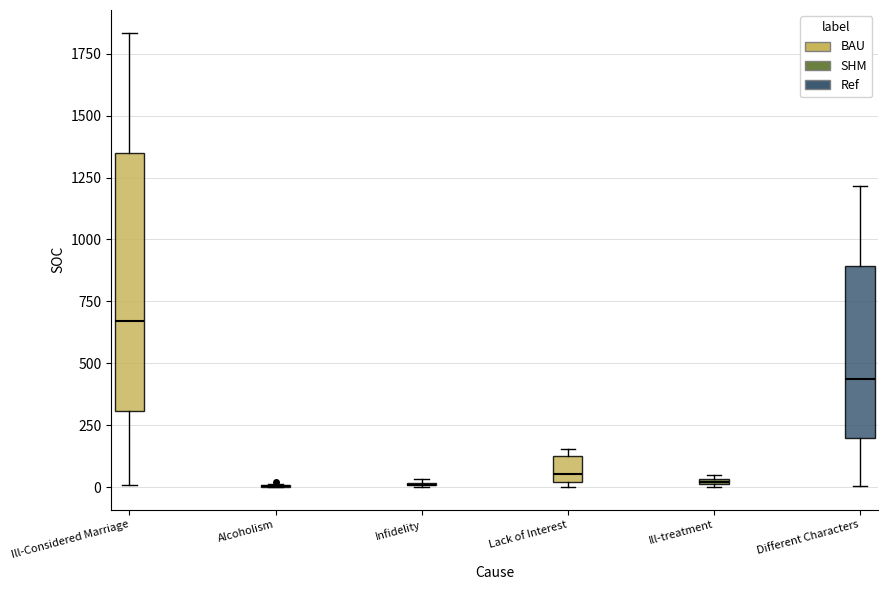

Which box is the tallest, from its lower edge to its upper edge?

Ill-Considered Marriage